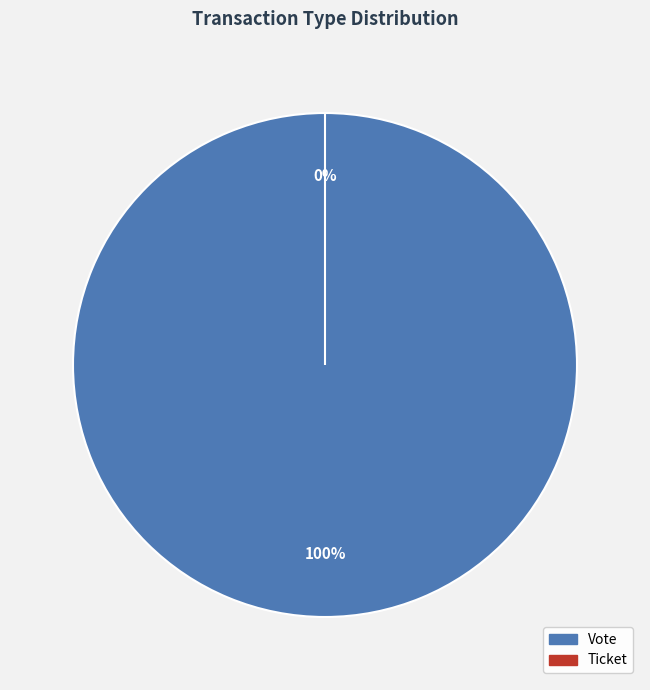

To the nearest percent, what is the difference between the Vote and Ticket slice percentages?

100%